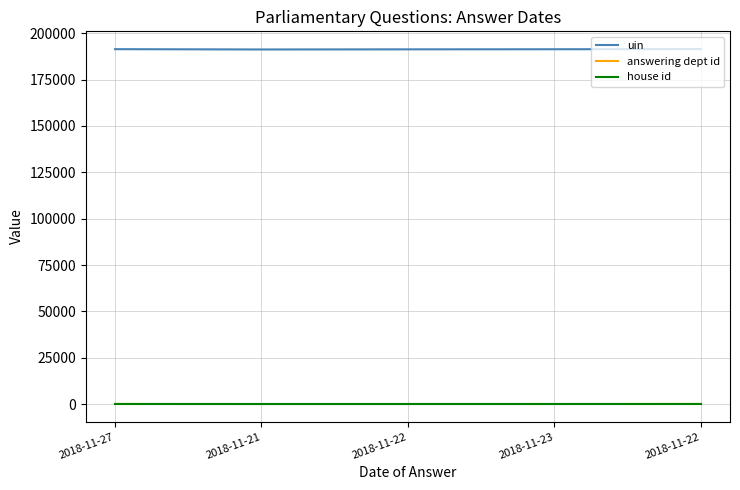

True or false: uin has a value of 304790 at 2018-11-21.

False